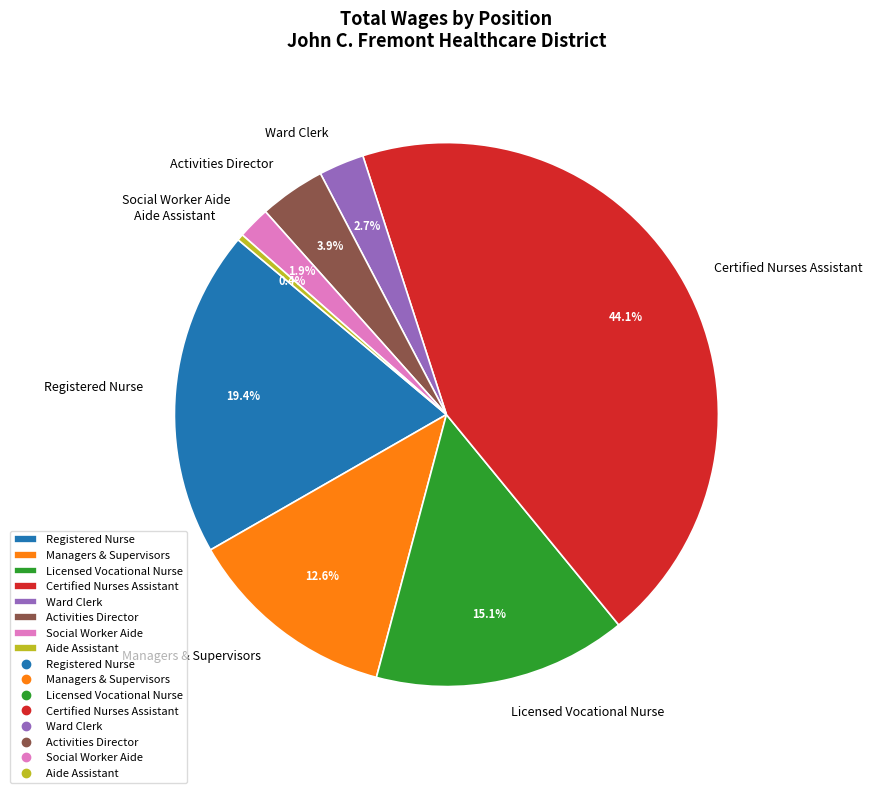

To the nearest percent, what portion does Certified Nurses Assistant represent?

44%